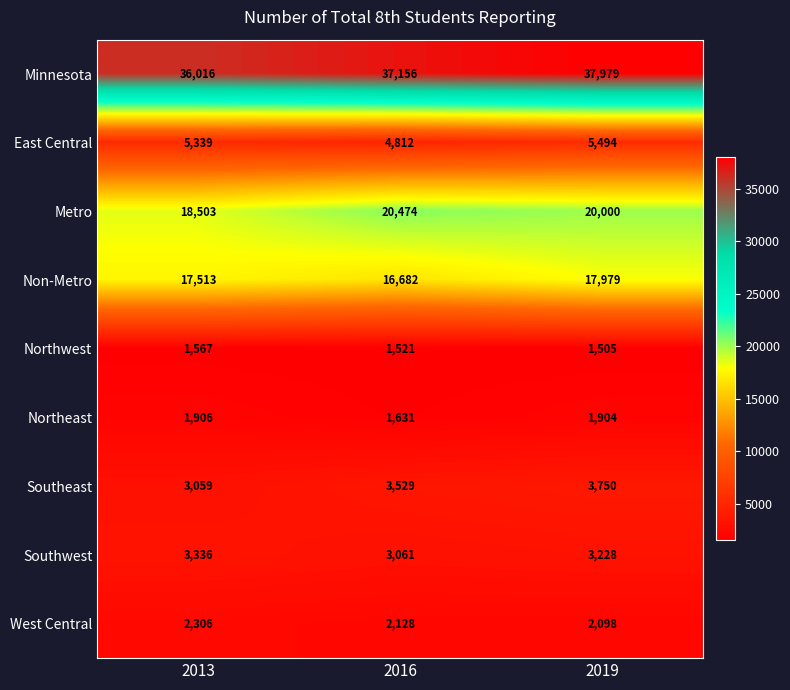

Reading left to right, transcribe all the data shown in this chart.

Minnesota: 36016	37156	37979
East Central: 5339	4812	5494
Metro: 18503	20474	20000
Non-Metro: 17513	16682	17979
Northwest: 1567	1521	1505
Northeast: 1906	1631	1904
Southeast: 3059	3529	3750
Southwest: 3336	3061	3228
West Central: 2306	2128	2098